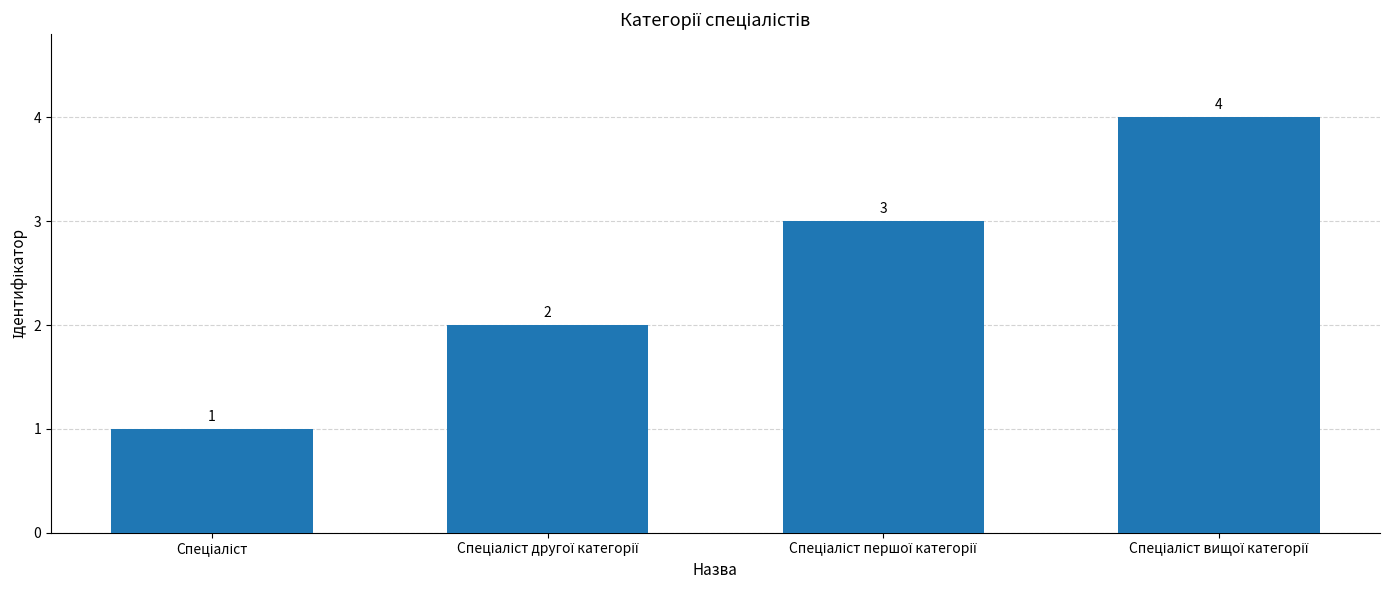

What is the difference between the maximum and second lowest values?

2